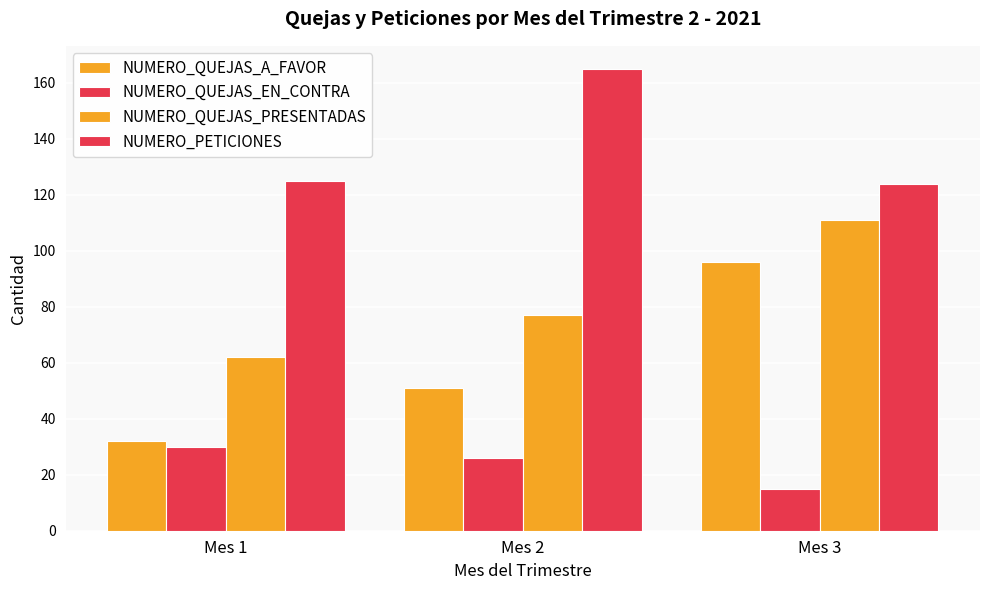

How many groups of bars are there?

3